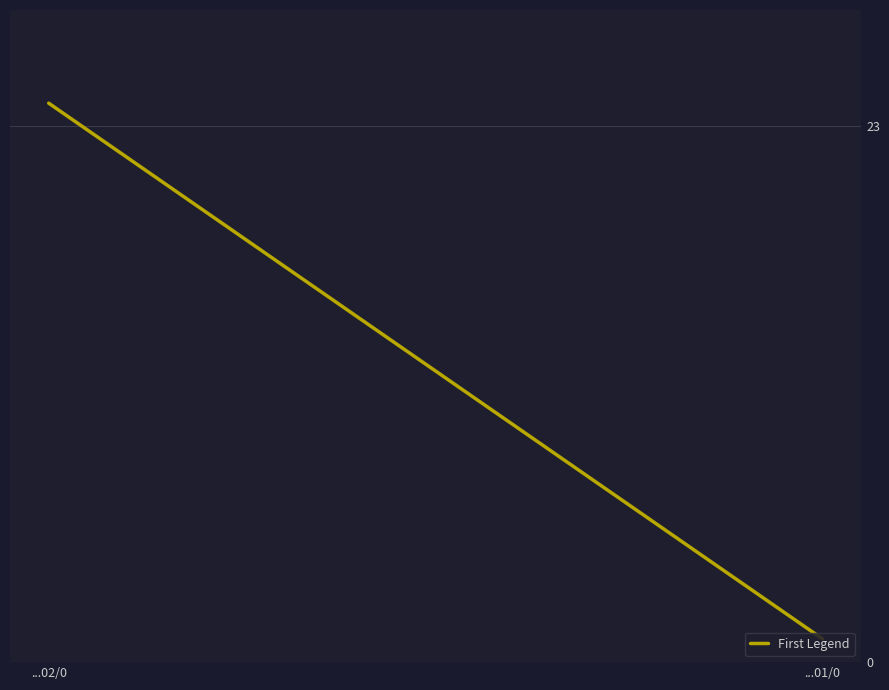

What is the greatest value displayed?

24